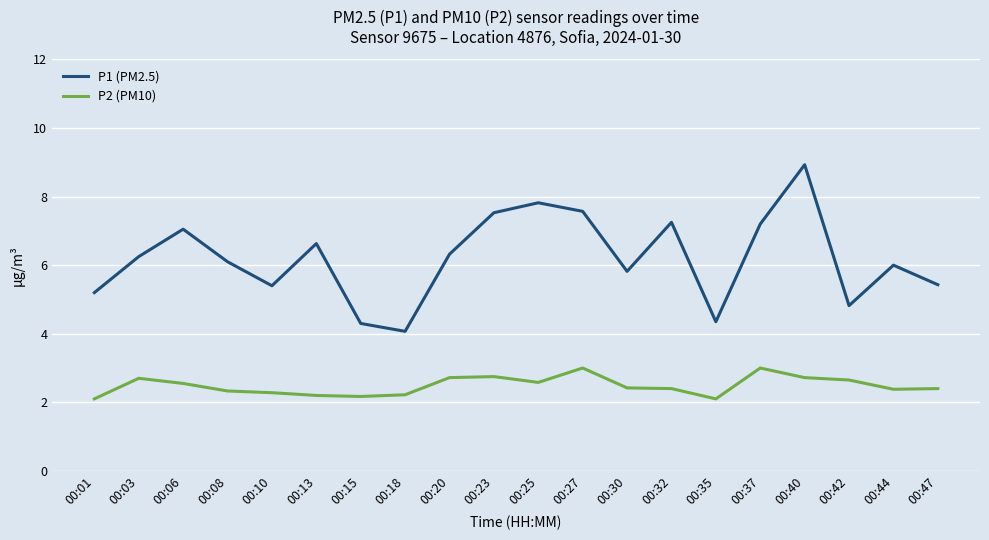

What is the average value of the P2 (PM10) series?

2.5